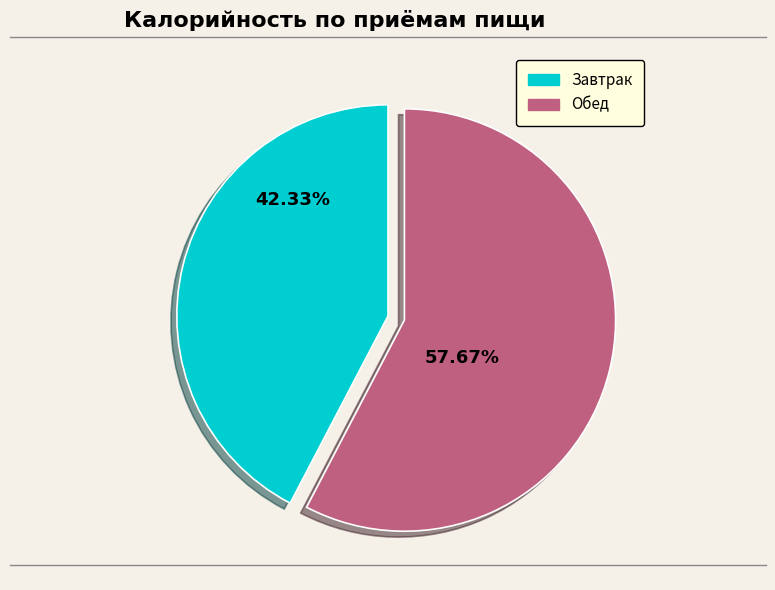

Count the number of slices in the pie.

2